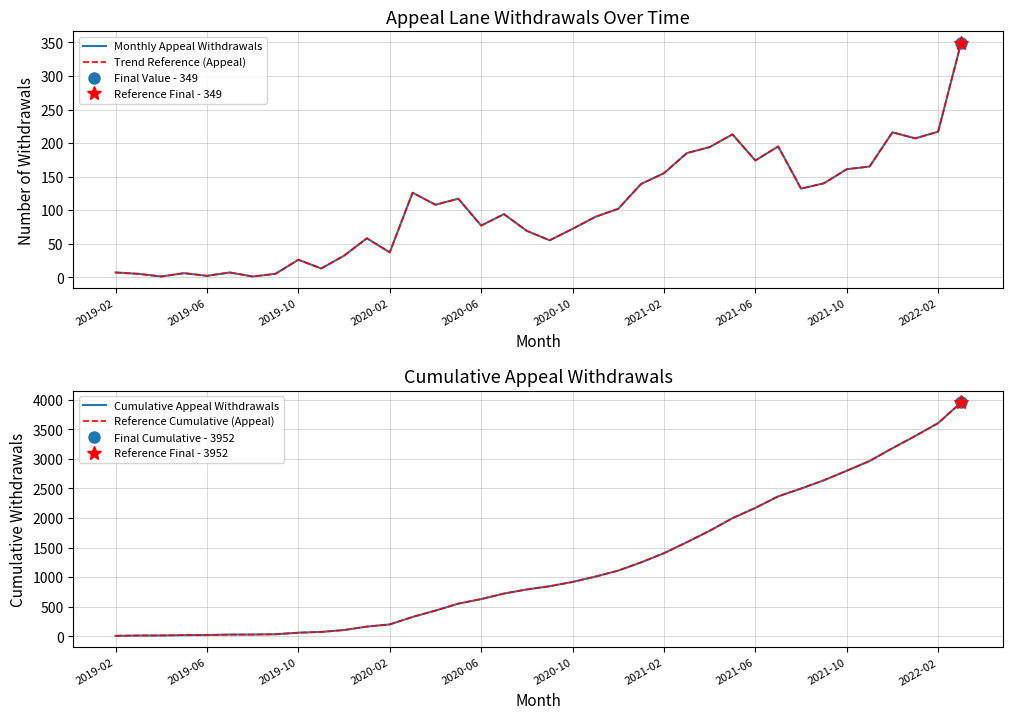

How many distinct data groups are displayed?

4